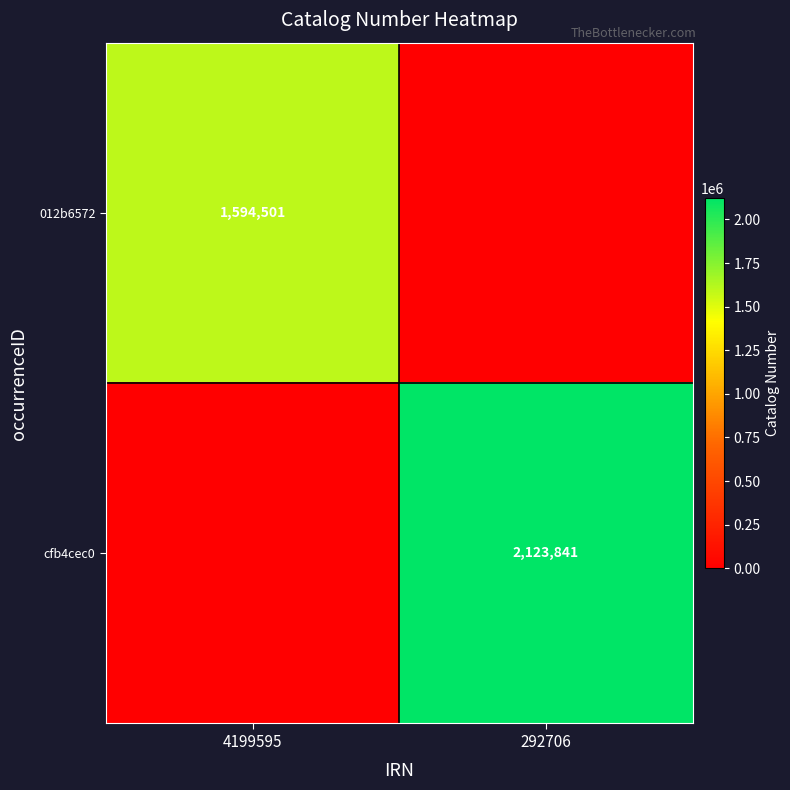

The value of 012b6572 at 4199595 is 1594501. True or false?

True